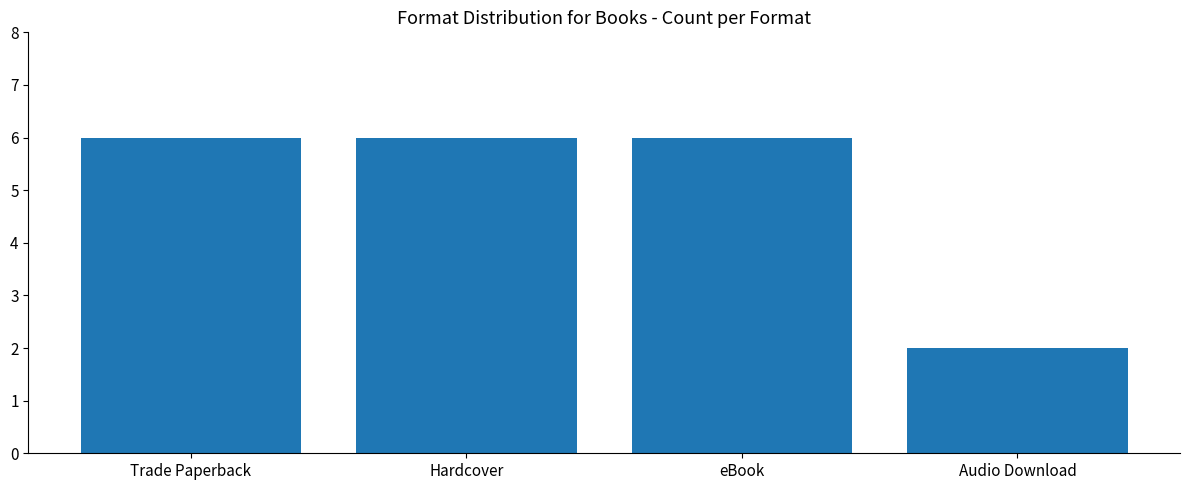

Approximately how many times larger is the value at eBook compared to Hardcover?

1.0